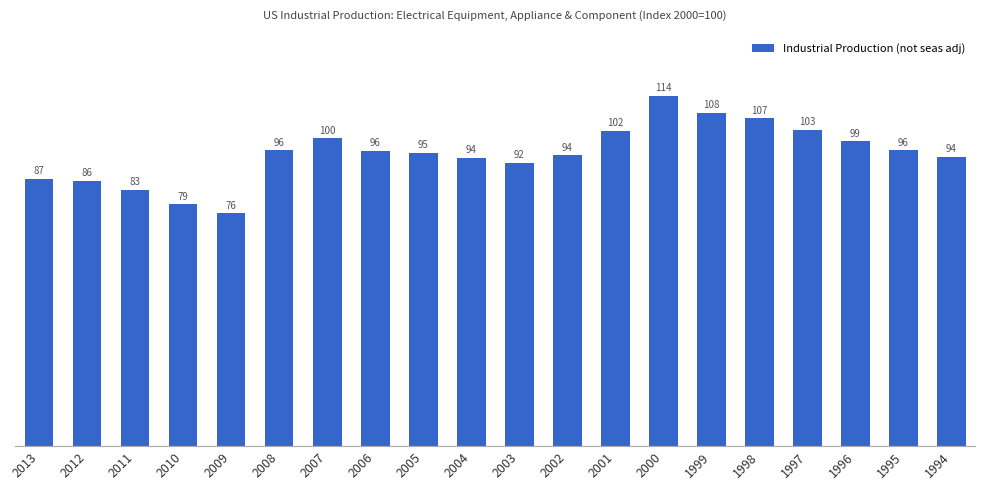

Are the bars grouped side by side (vs. stacked)?

No